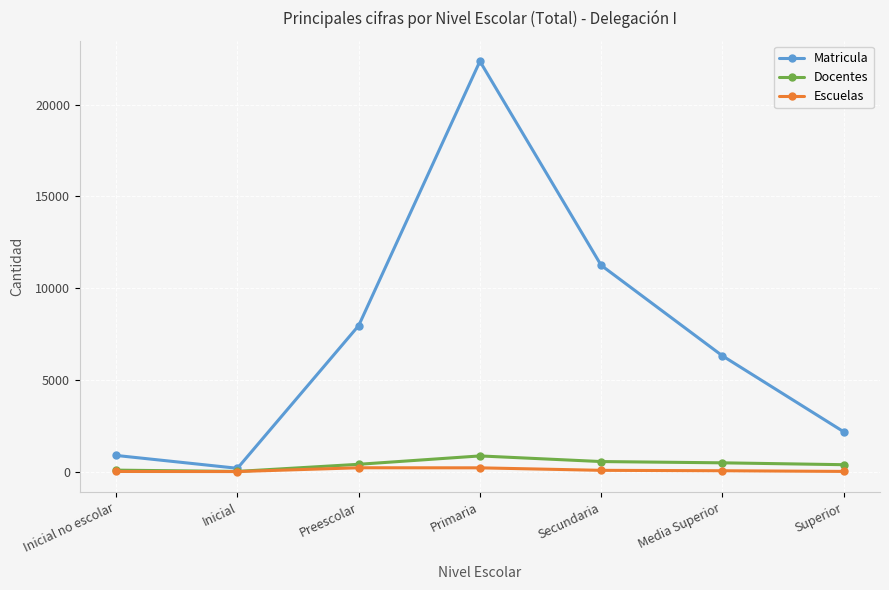

What position from the left is Preescolar?

3